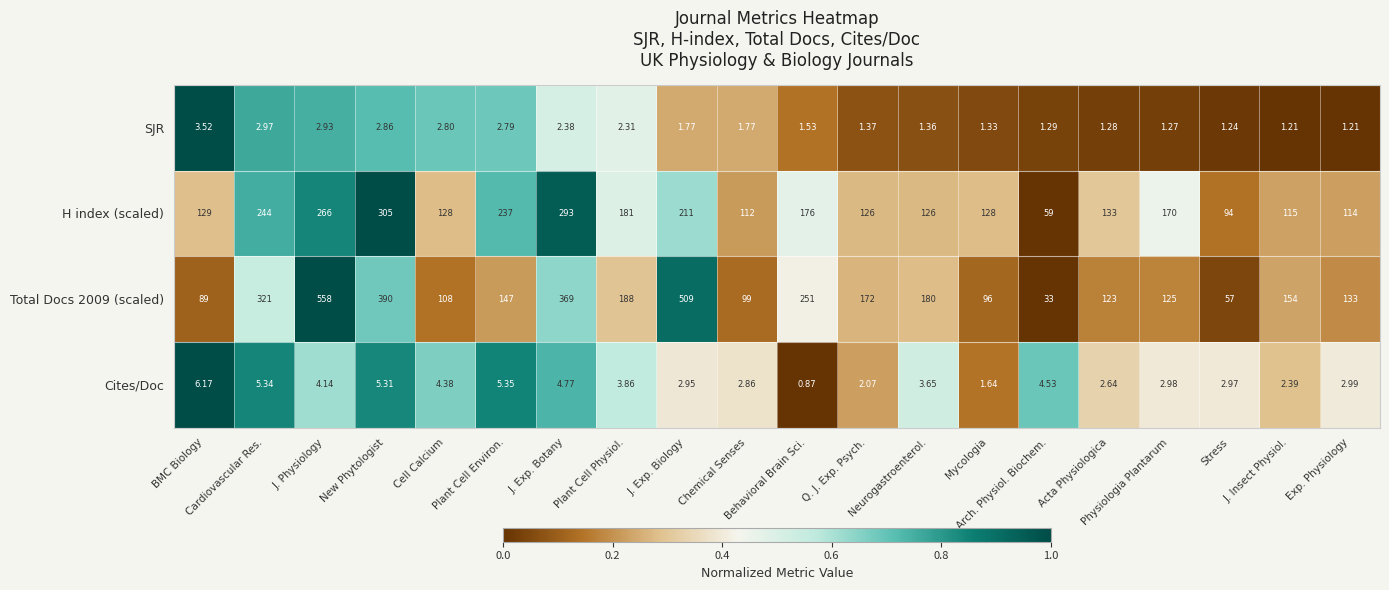

Which series has the largest total across all categories?

Total Docs 2009 (scaled)